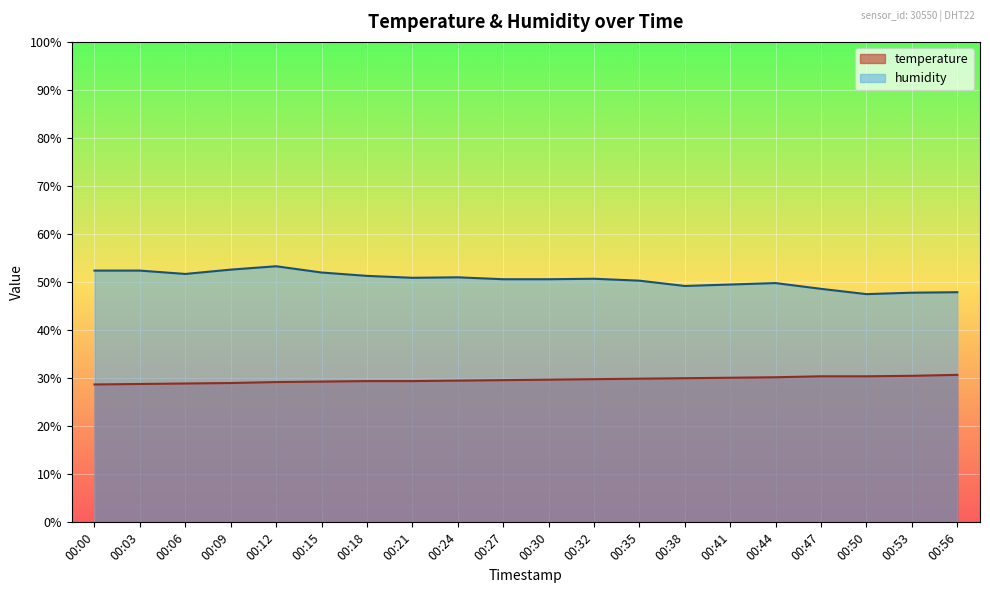

Rank the categories by humidity value from highest to lowest.

00:12, 00:09, 00:00, 00:03, 00:15, 00:06, 00:18, 00:24, 00:21, 00:32, 00:27, 00:30, 00:35, 00:44, 00:41, 00:38, 00:47, 00:56, 00:53, 00:50